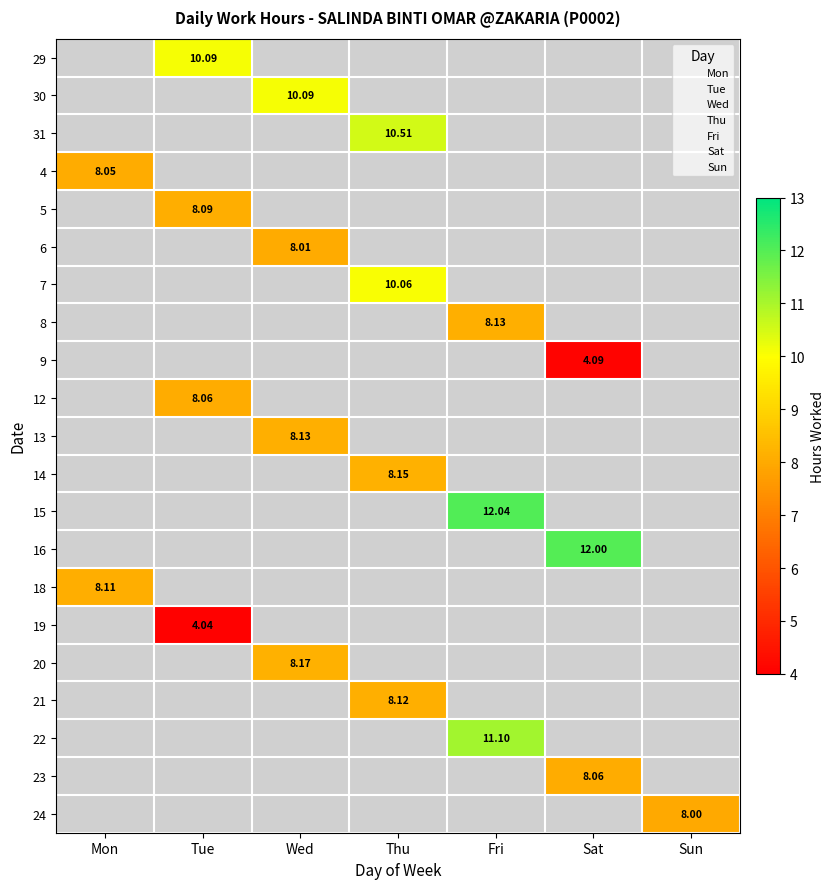

What is the maximum value shown in the chart?

12.0